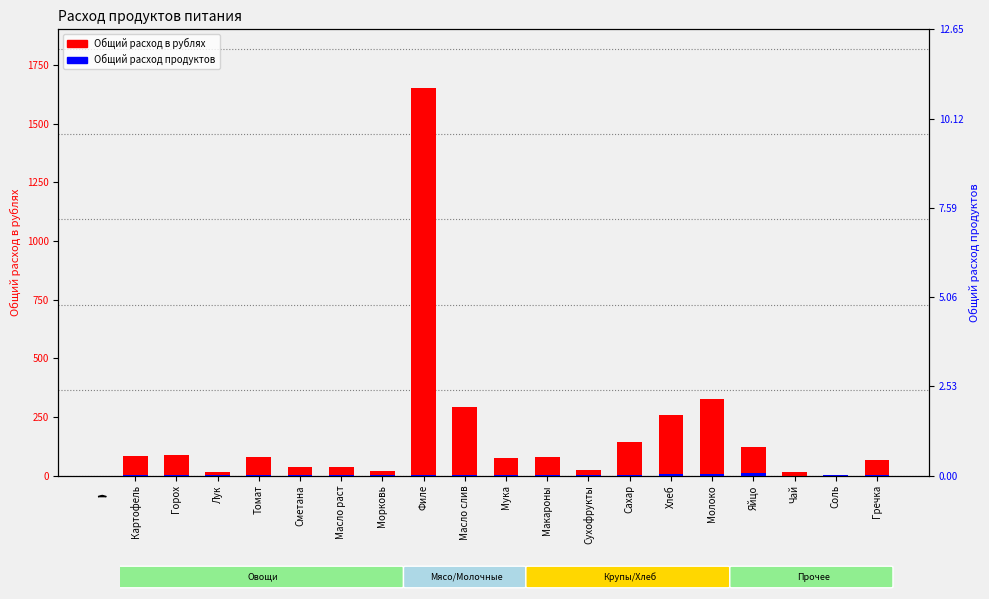

Is the value of Общий расход в рублях at Картофель greater than the value of Общий расход продуктов at Яйцо?

Yes